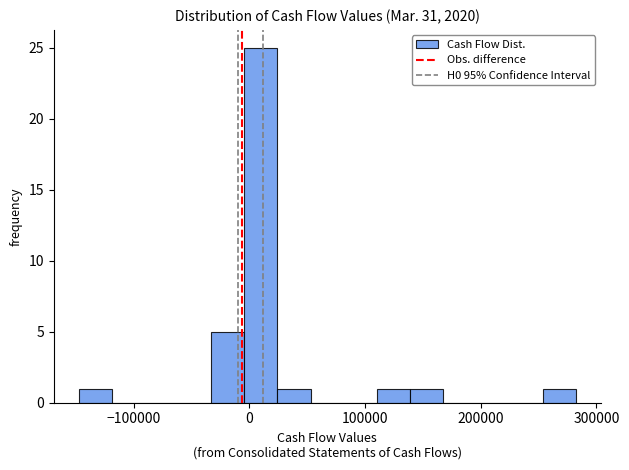

Around what value on the x-axis is the tallest bar? Give the approximate position of its centre, as read against the axis.

10000